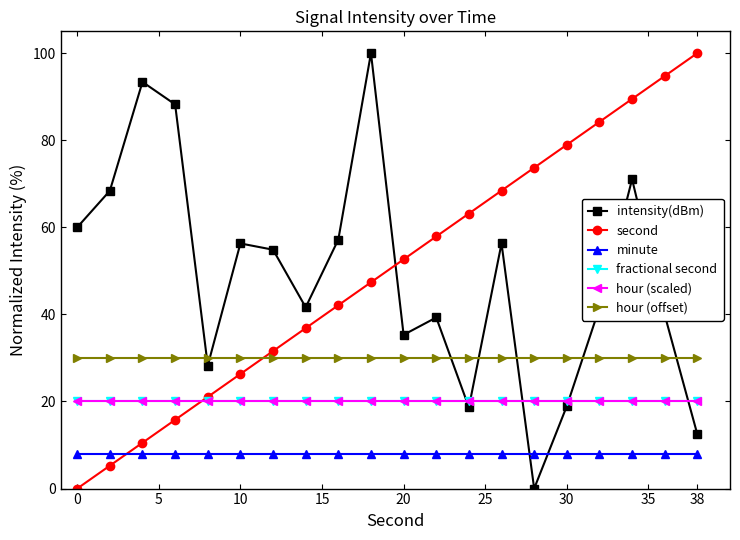

What is the sum of all minute values?

160.0